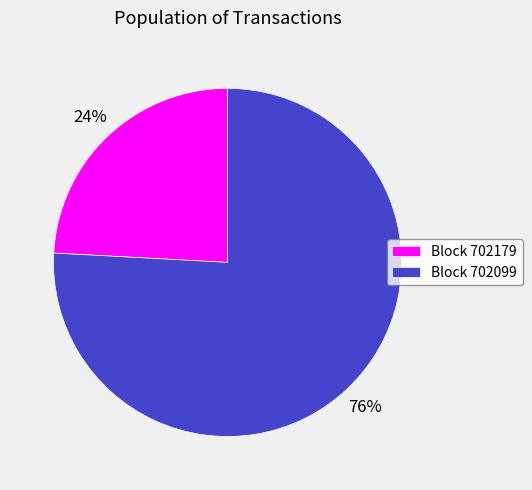

How many slices are in this pie chart?

2